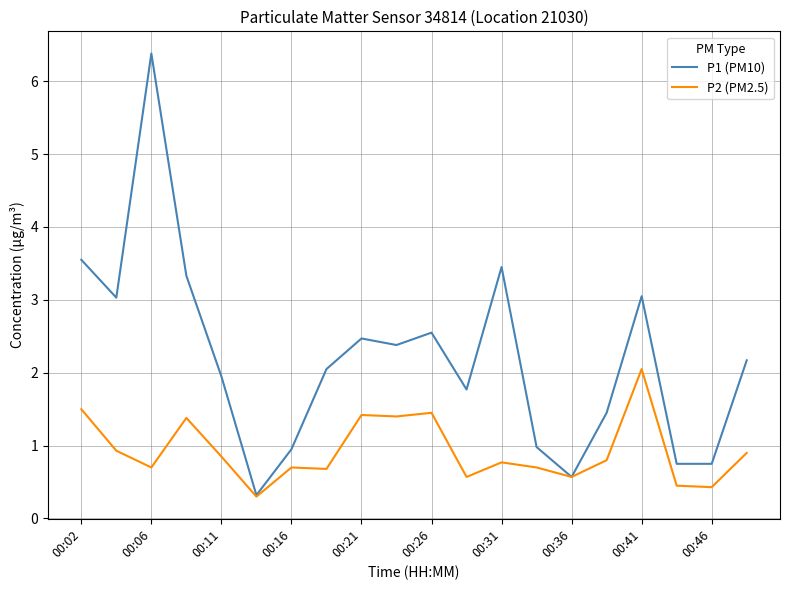

What is the lowest value of the P2 (PM2.5) series?

0.3